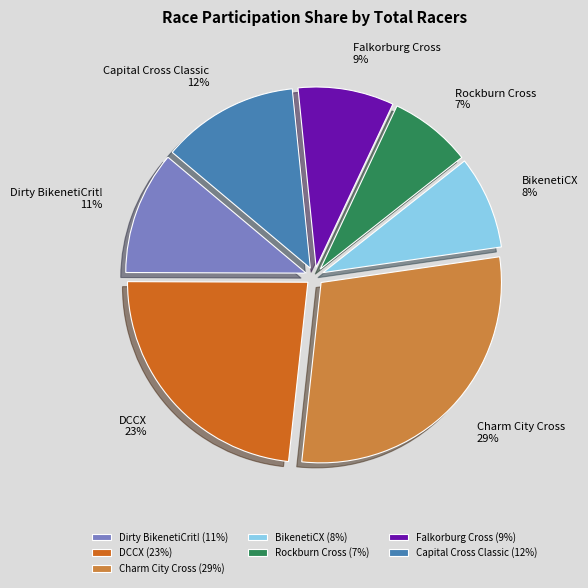

To the nearest percent, what percentage of the pie is Rockburn Cross?

7%